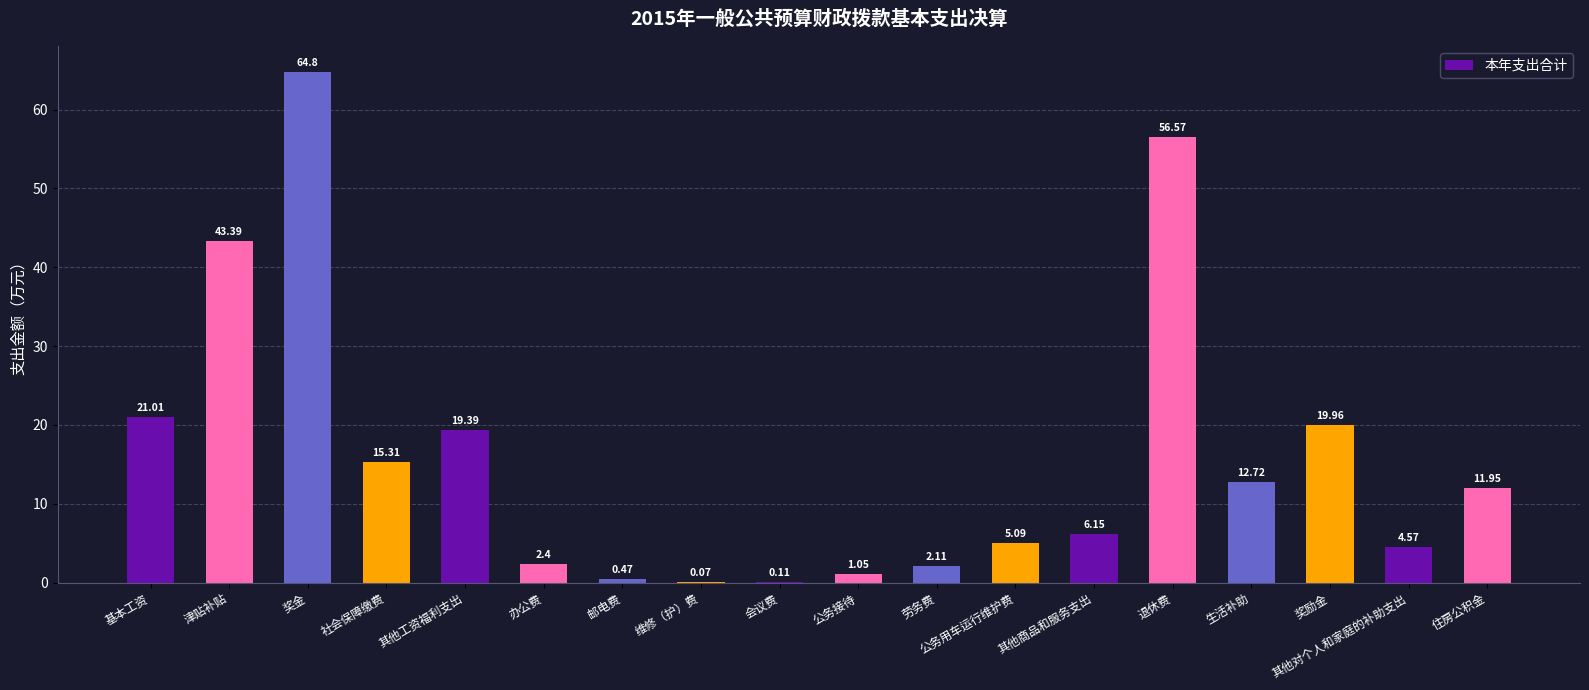

What is the change in value from 其他工资福利支出 to 邮电费?

-18.9